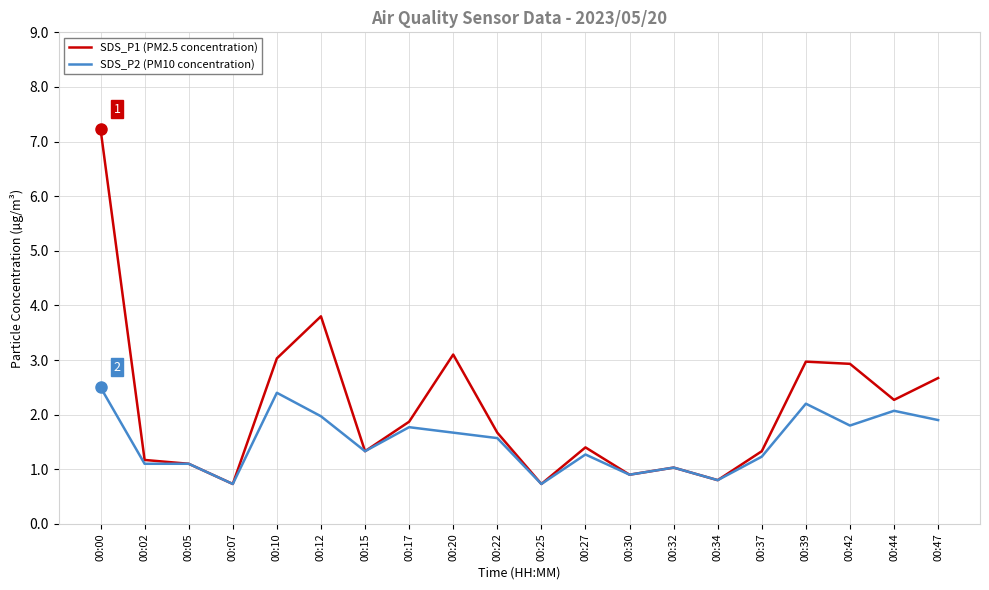

Does the chart have visible grid lines?

Yes